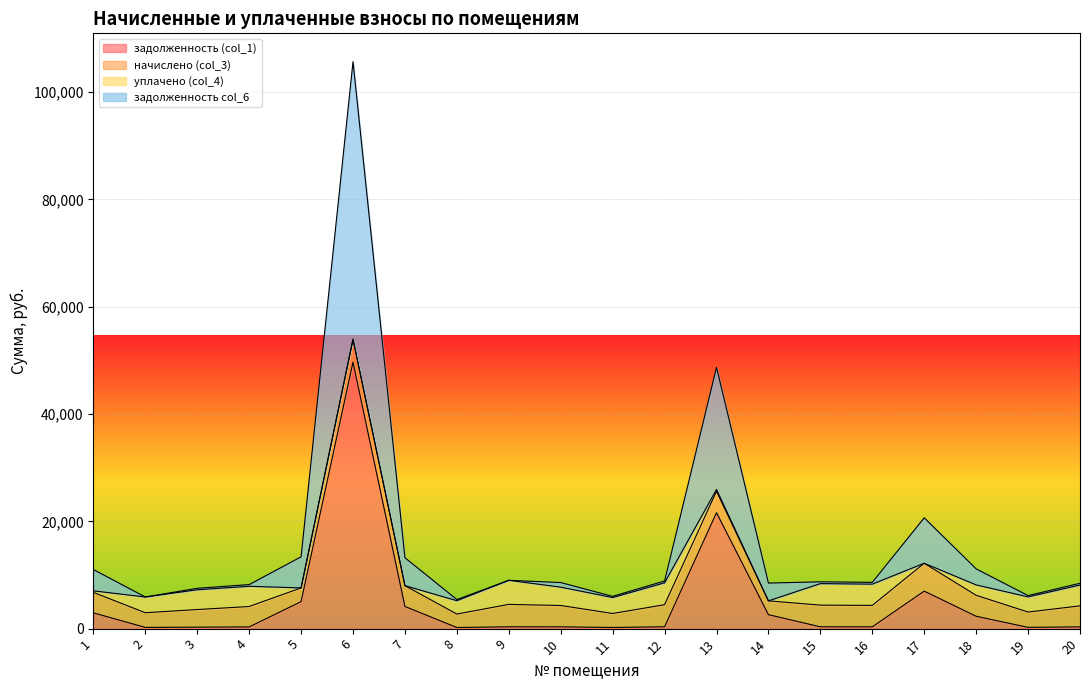

How many data points in задолженность (col_1) are above 337?

9